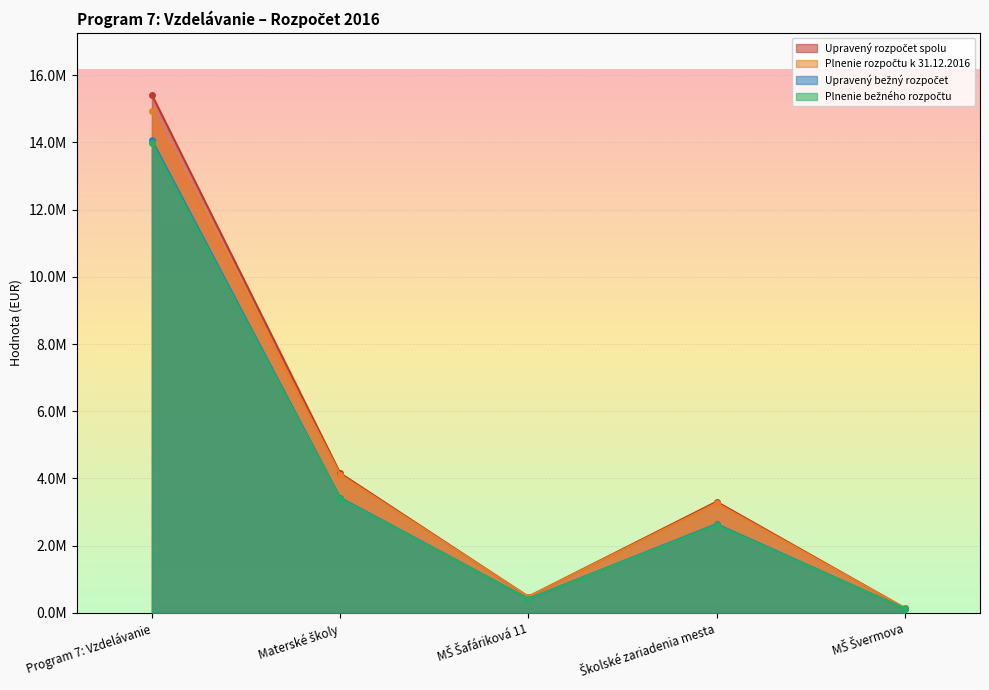

What is the difference between the second highest and minimum values in the Plnenie bežného rozpočtu series?

3276558